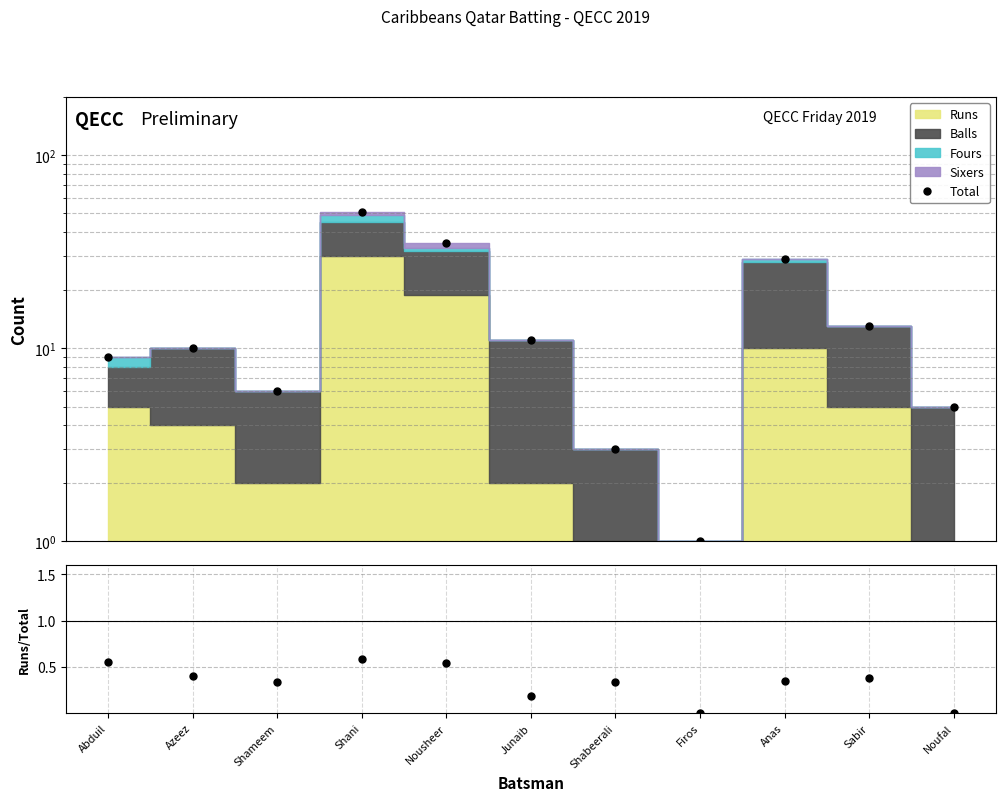

True or false: Runs / Total has a value of 0.4 at Sabir.

True